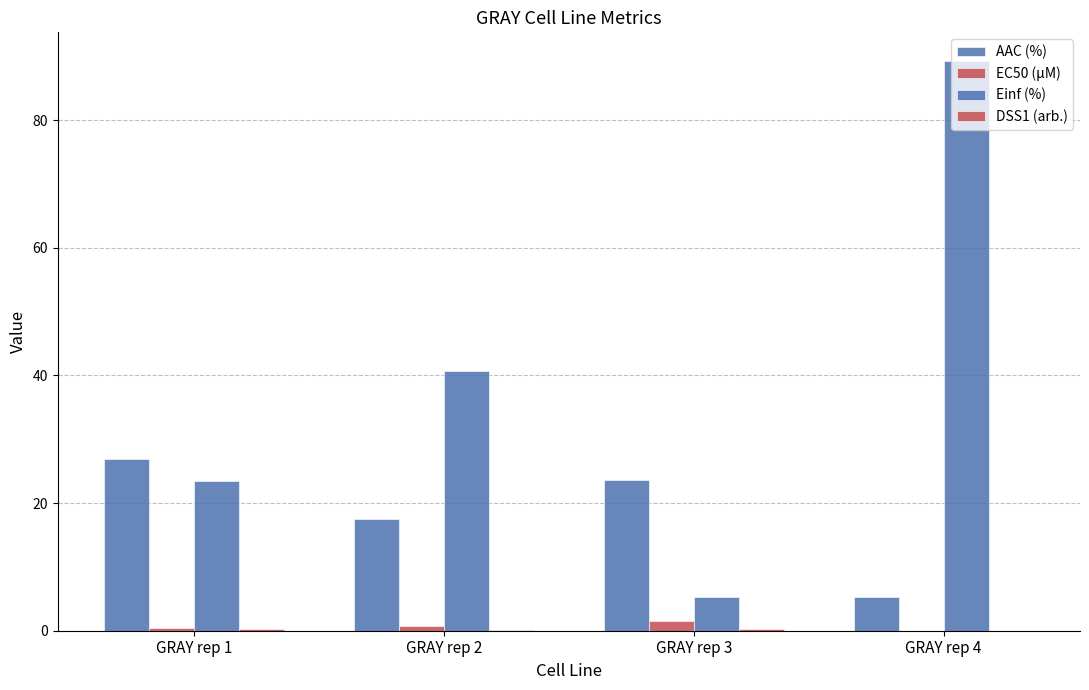

At which label does AAC (%) reach its minimum?

GRAY rep 4